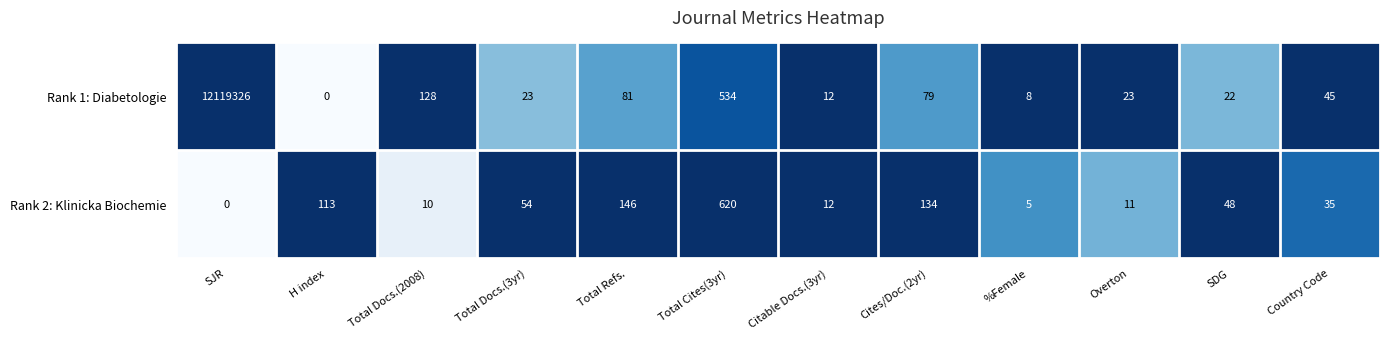

Reading left to right, list all the values displayed in this chart.

Rank 1: Diabetologie: SJR=12119326	H index=0	Total Docs.(2008)=128	Total Docs.(3yr)=23	Total Refs.=81	Total Cites(3yr)=534	Citable Docs.(3yr)=12	Cites/Doc.(2yr)=79	%Female=8	Overton=23	SDG=22	Country Code=45
Rank 2: Klinicka Biochemie: SJR=0	H index=113	Total Docs.(2008)=10	Total Docs.(3yr)=54	Total Refs.=146	Total Cites(3yr)=620	Citable Docs.(3yr)=12	Cites/Doc.(2yr)=134	%Female=5	Overton=11	SDG=48	Country Code=35